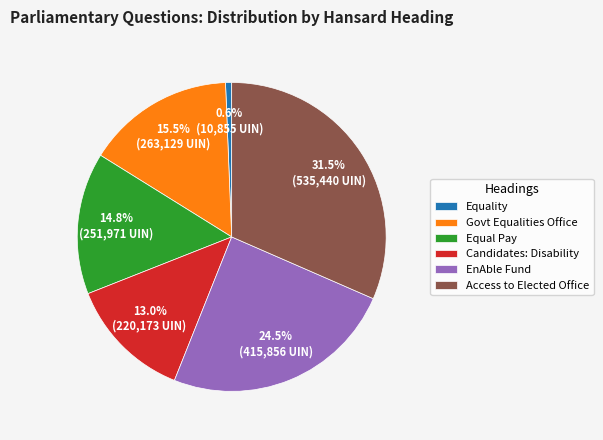

How many slices are in this pie chart?

6